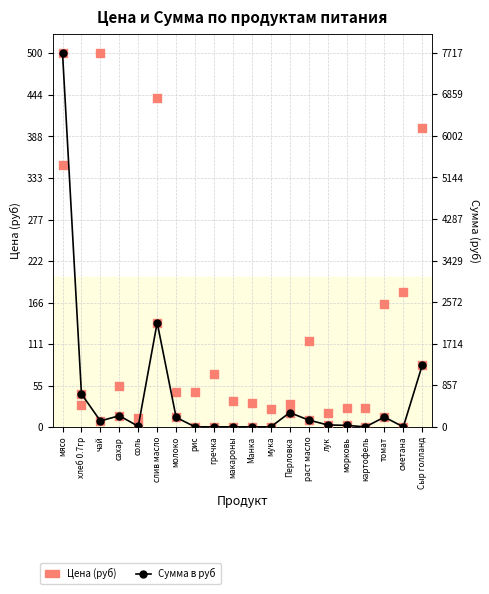

Which series reaches the minimum Y coordinate?

Сумма в руб